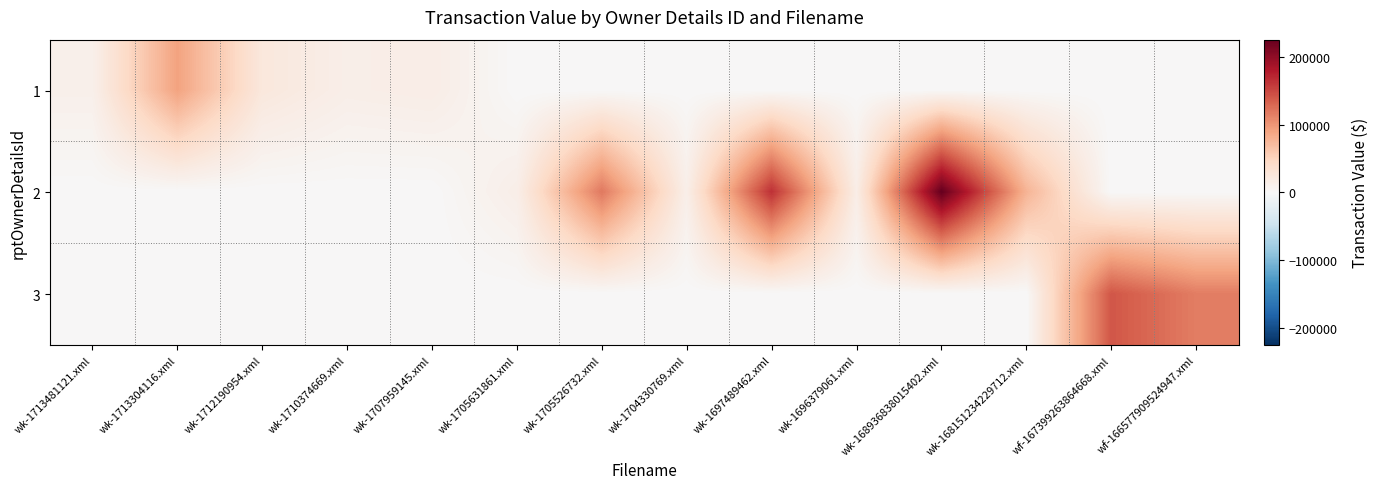

Rank the series by their average value, from highest to lowest.

2, 3, 1